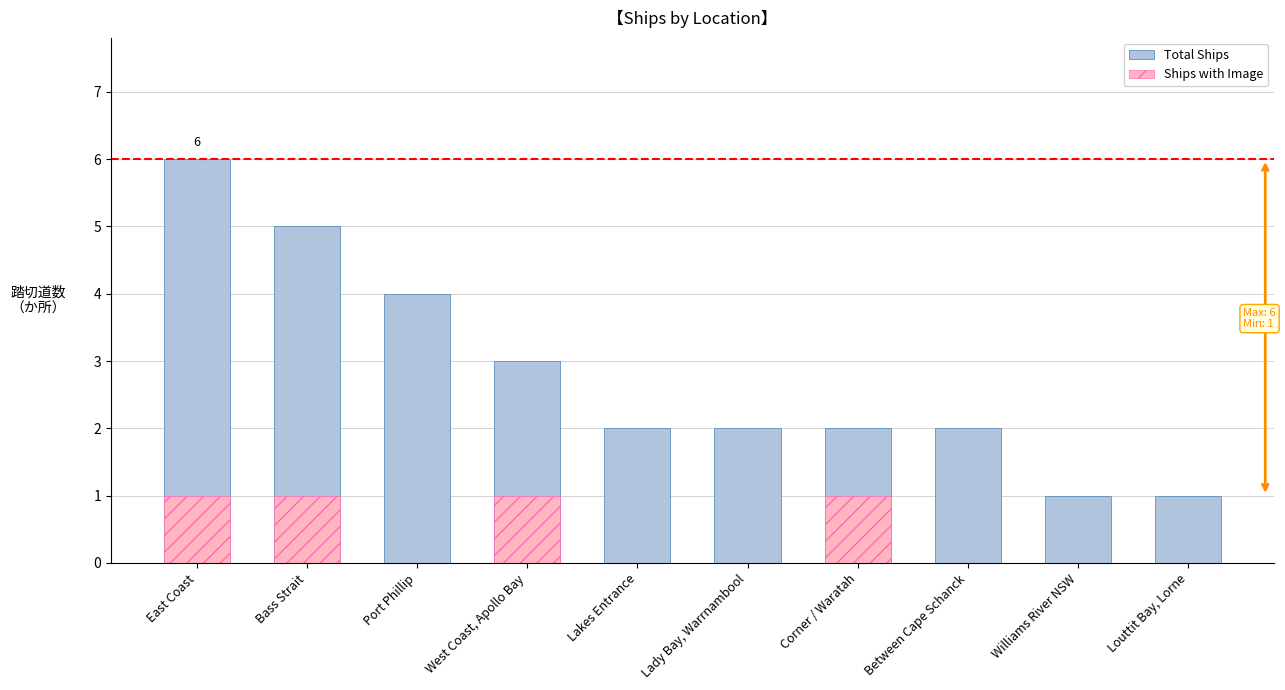

What is the spread (max minus min) of values at Lady Bay, Warrnambool?

2